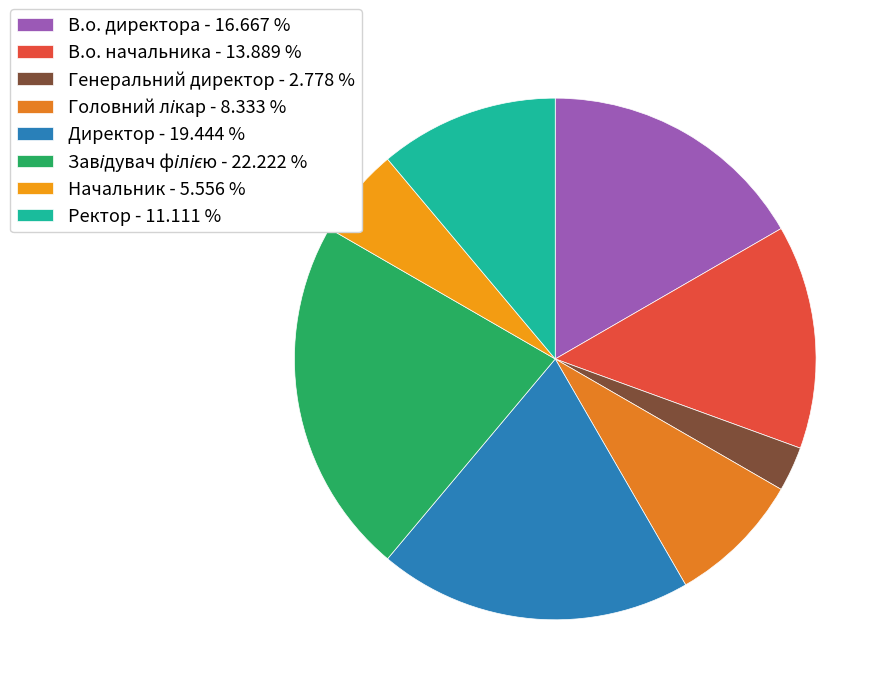

Rank the categories by value from highest to lowest.

Завідувач філією, Директор, В.о. директора, В.о. начальника, Ректор, Головний лікар, Начальник, Генеральний директор